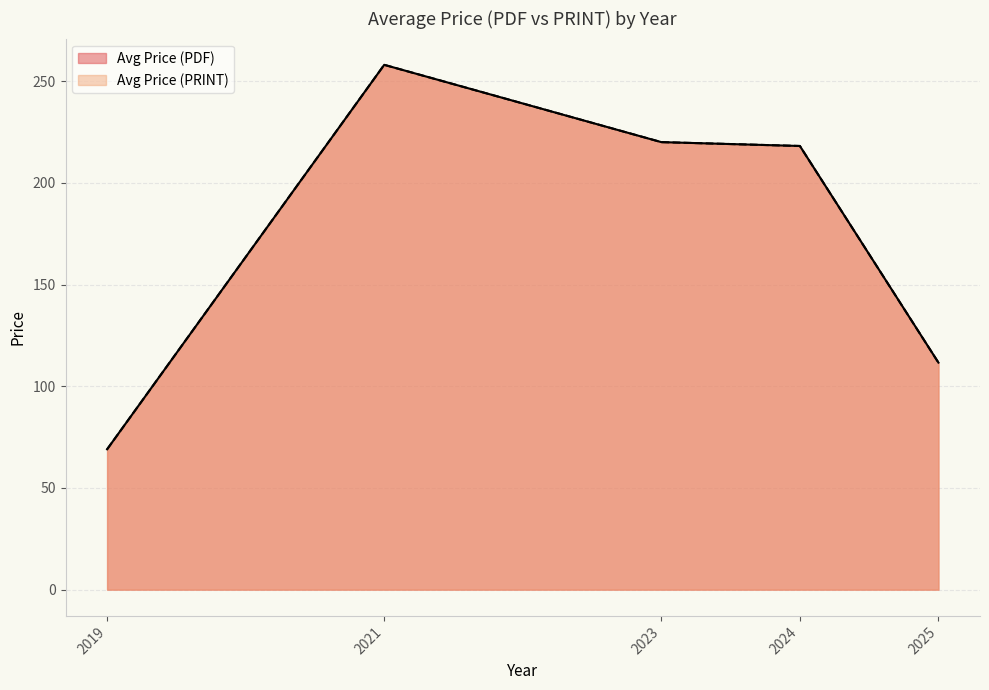

Does the chart display data point markers on the line(s)?

No